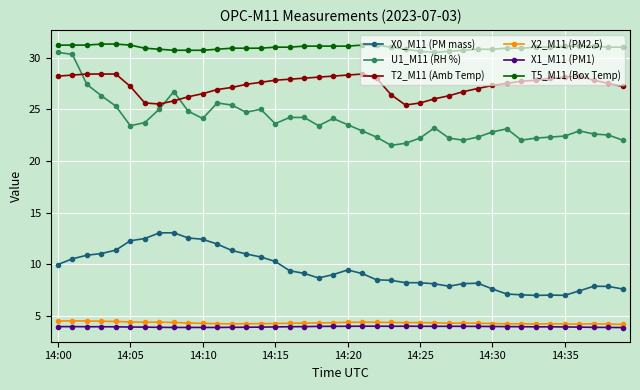

Is this an area chart (filled region under the line)?

No